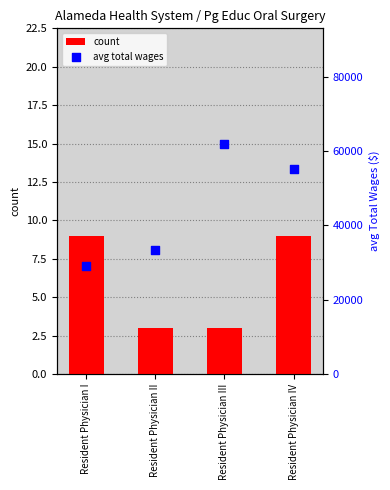

Is the value of avg total wages at Resident Physician I greater than the value of count at Resident Physician III?

Yes